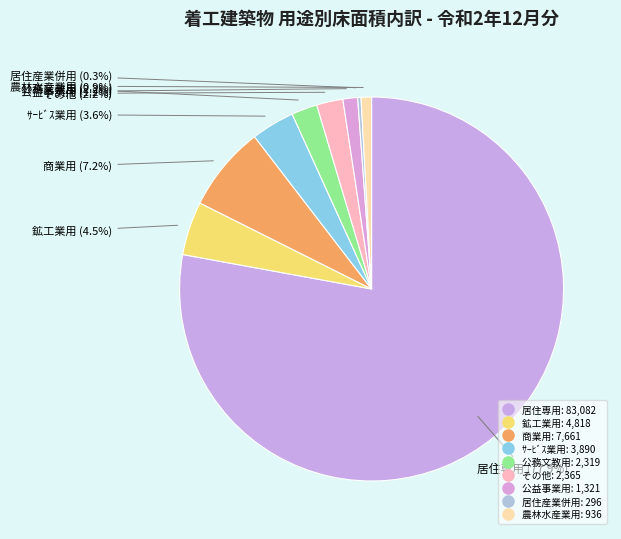

Is there any slice that represents more than half of the pie?

Yes